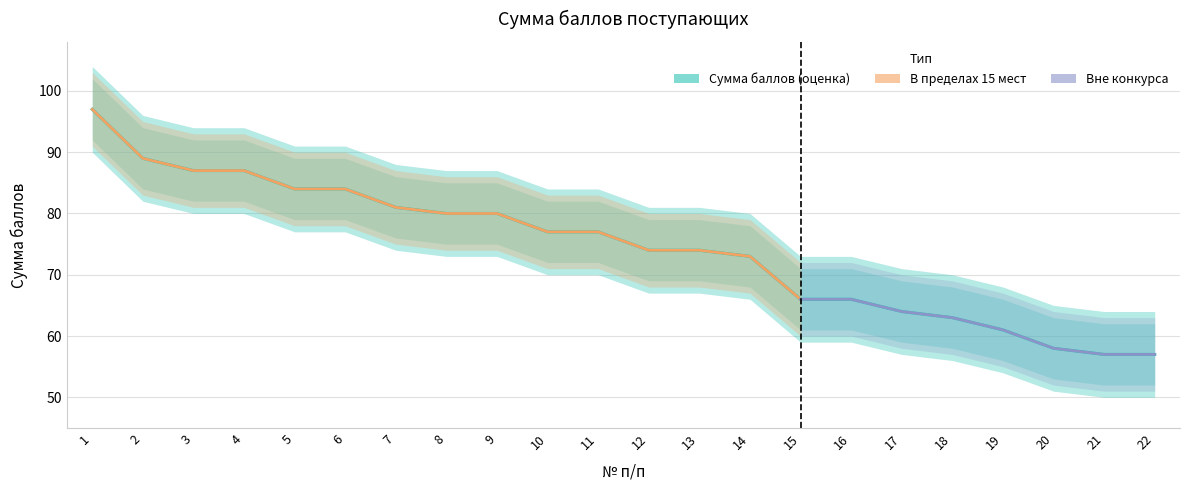

Reading left to right, transcribe all the data shown in this chart.

Сумма баллов: 97	89	87	87	84	84	81	80	80	77	77	74	74	73	66	66	64	63	61	58	57	57
lower_bound: 92	84	82	82	79	79	76	75	75	72	72	69	69	68	61	61	59	58	56	53	52	52
upper_bound: 102	94	92	92	89	89	86	85	85	82	82	79	79	78	71	71	69	68	66	63	62	62